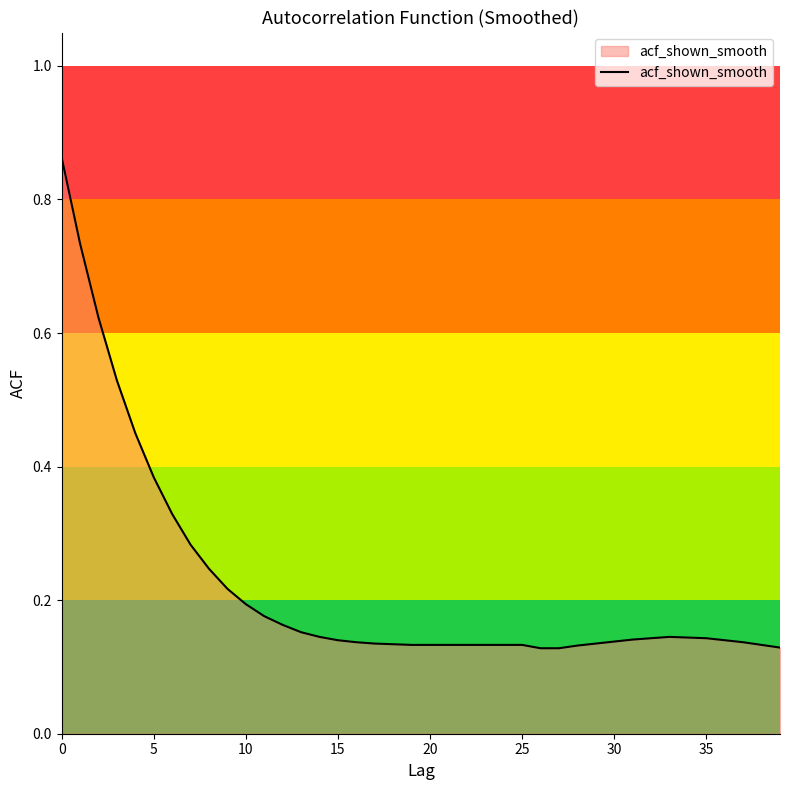

What is the minimum value shown in the chart?

0.1